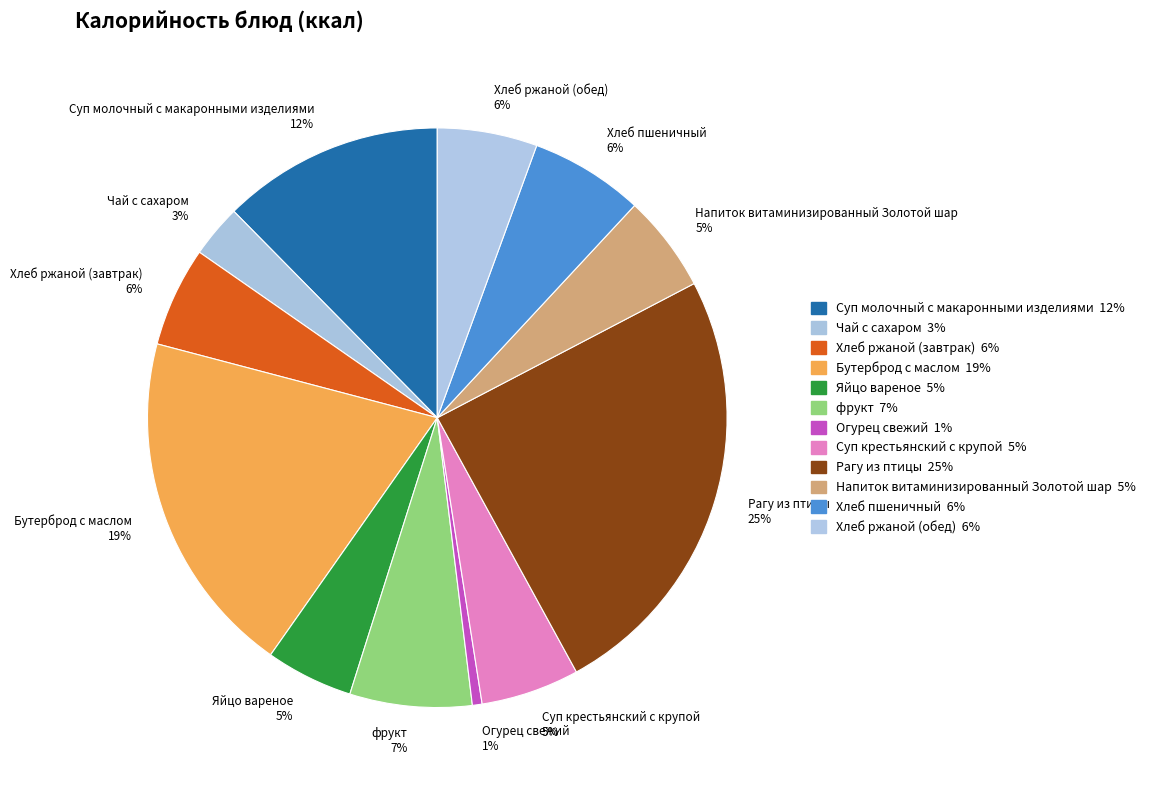

What is the ratio of the value at Рагу из птицы 25% to the value at Бутерброд с маслом 19%?

1.3